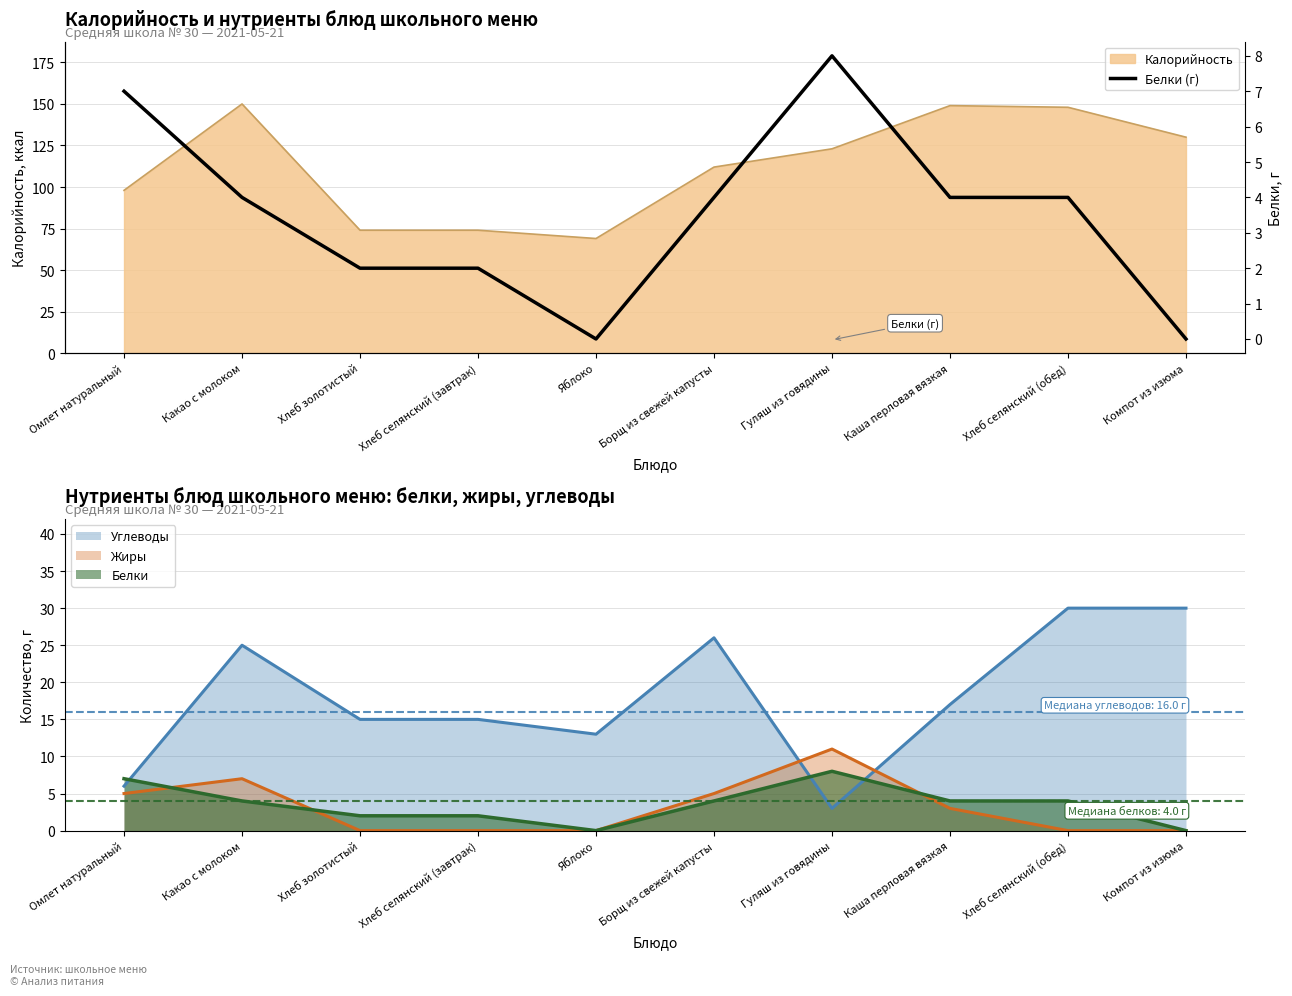

How many interior local valleys (lower than both neighbors) does the data have?

1